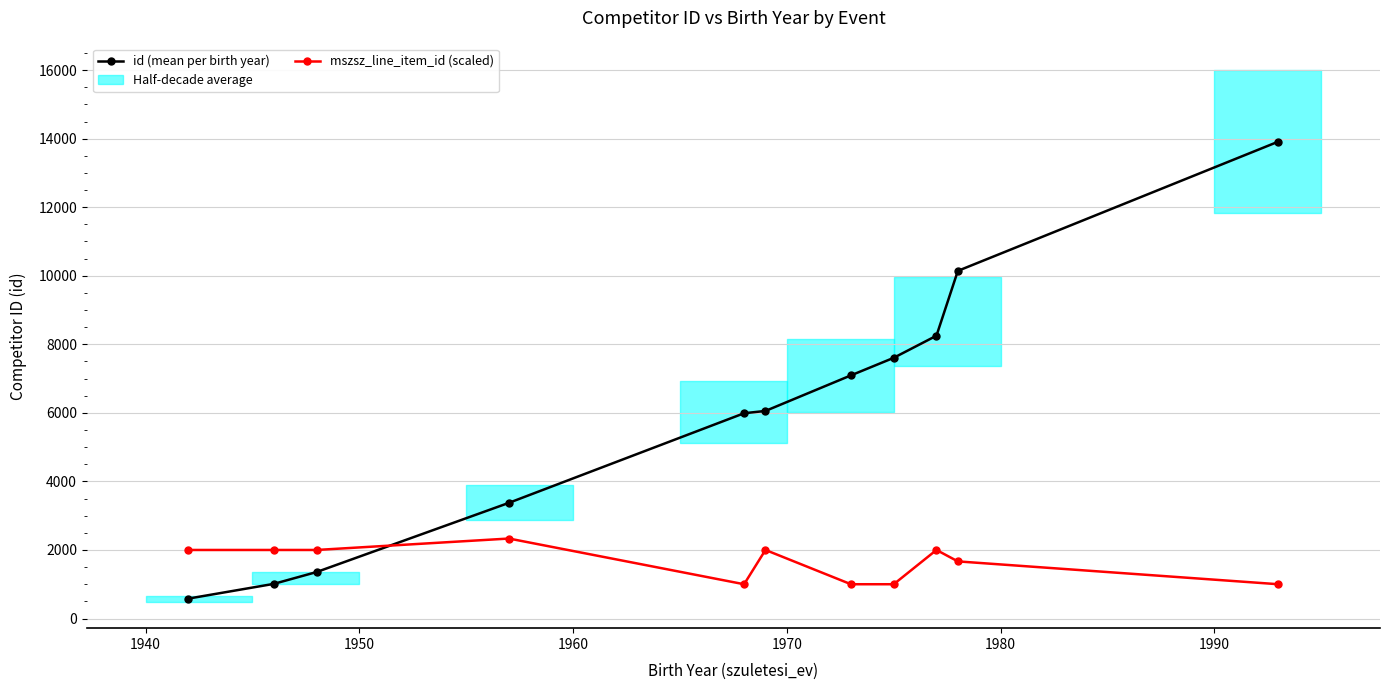

What is the difference between the maximum and minimum values in the id (mean per birth year) series?

13334.0